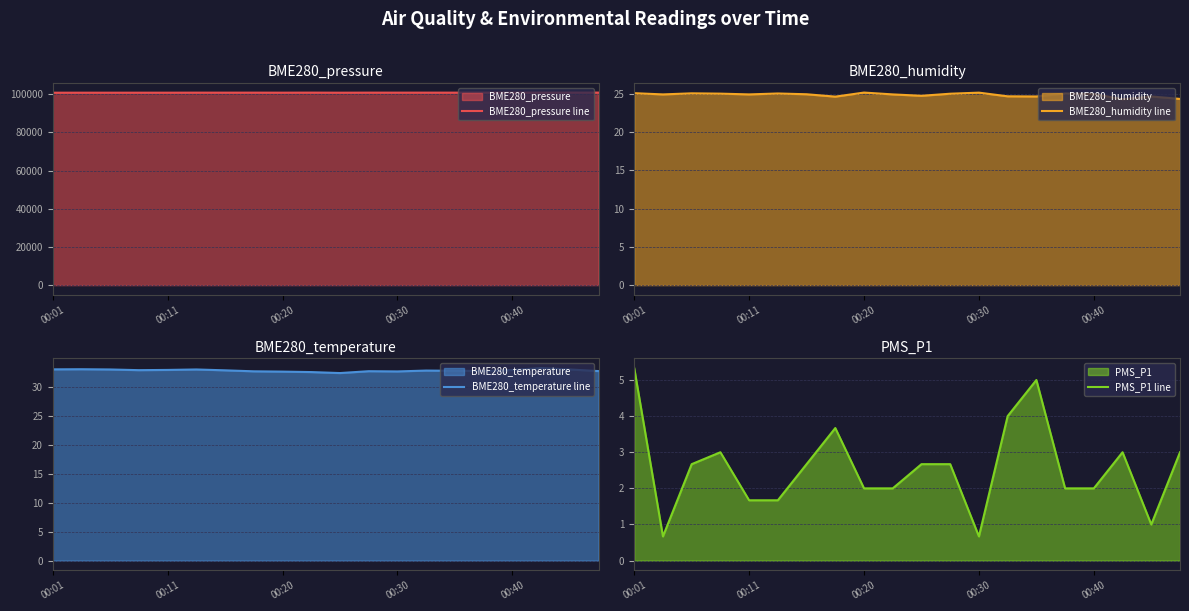

The BME280_temperature line series shows 48.5 at 00:40. True or false?

False